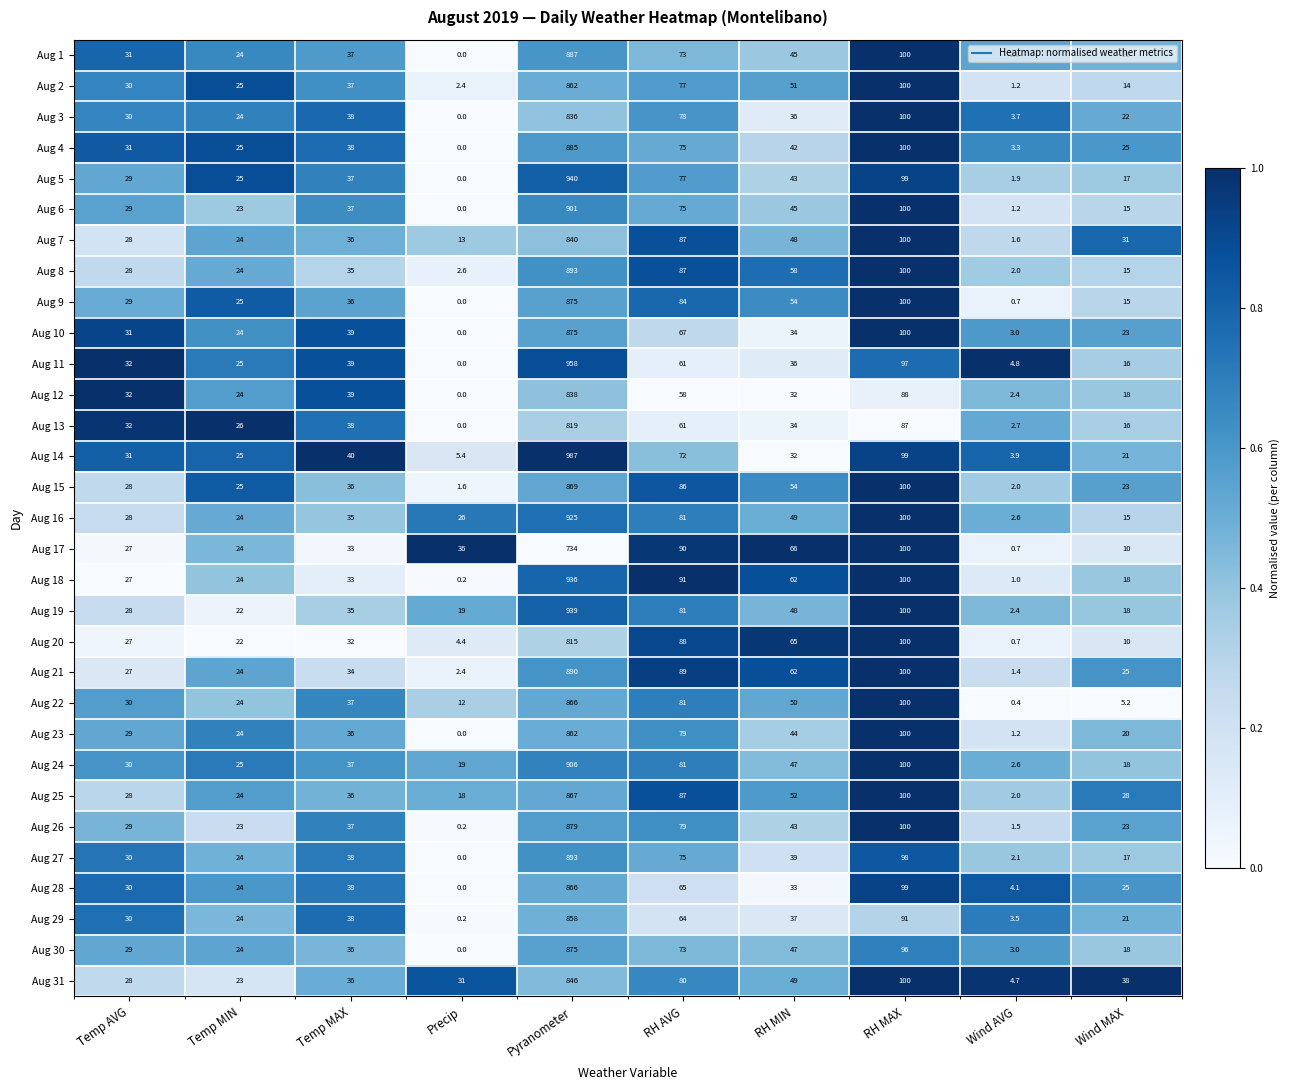

What is the sum of all Aug 7 values?

1208.6